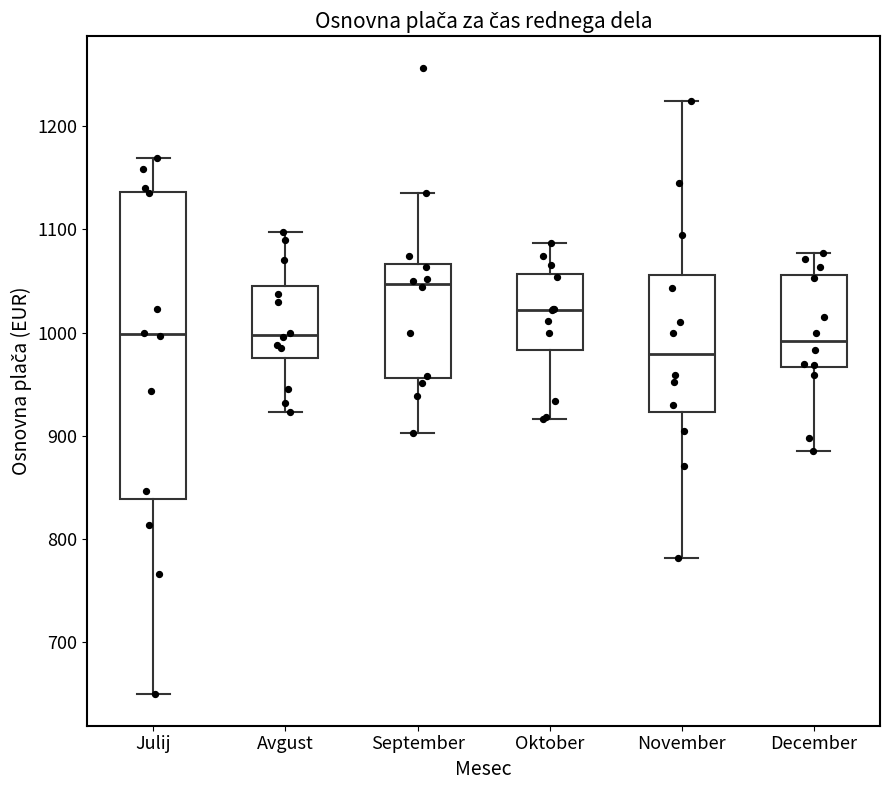

Reading left to right, read every box against the y-axis: the position of its median line, the range the box covers, and the ends of its whiskers. The values are not printed on the chart, so give them approximately, as read against the axis.

Julij: median 1000, box 840 to 1140, whiskers 650 to 1170
Avgust: median 1000, box 980 to 1050, whiskers 920 to 1100
September: median 1050, box 960 to 1070, whiskers 900 to 1140
Oktober: median 1020, box 980 to 1060, whiskers 920 to 1090
November: median 980, box 920 to 1060, whiskers 780 to 1220
December: median 990, box 970 to 1060, whiskers 890 to 1080